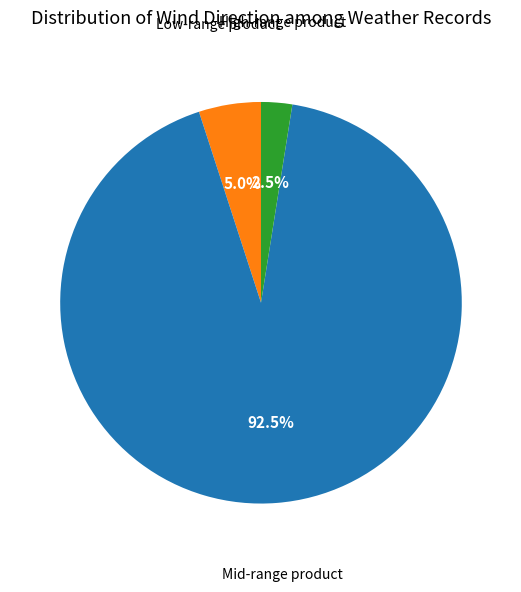

Is there any slice that represents more than half of the pie?

Yes